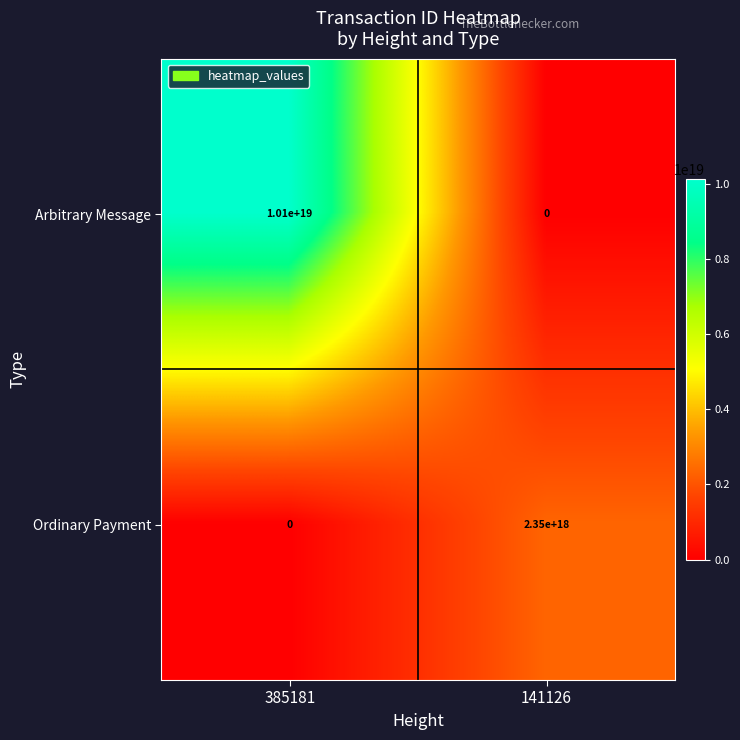

Which series has the largest total across all categories?

Arbitrary Message